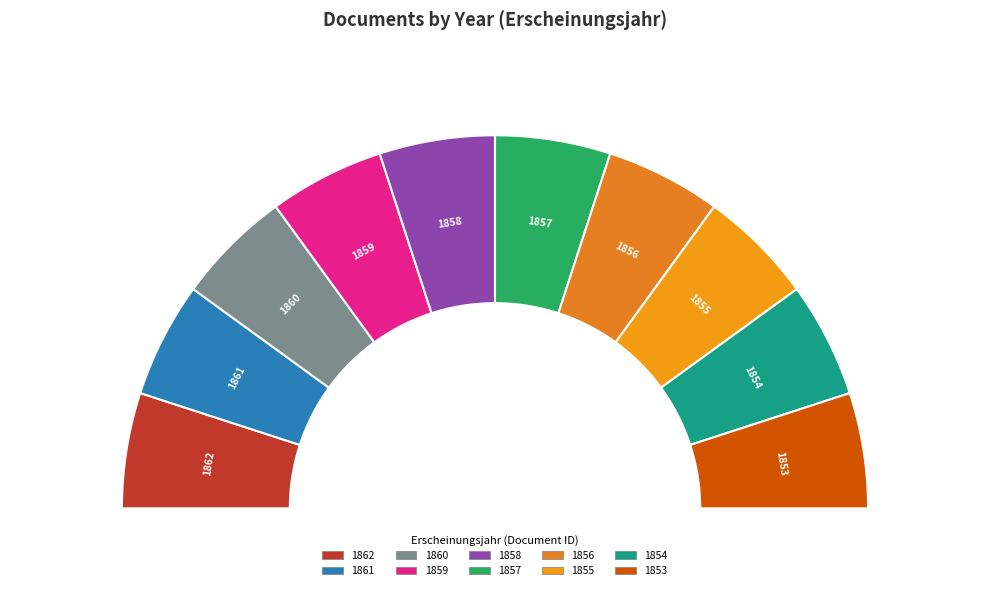

To the nearest percent, what is the average slice percentage?

10%